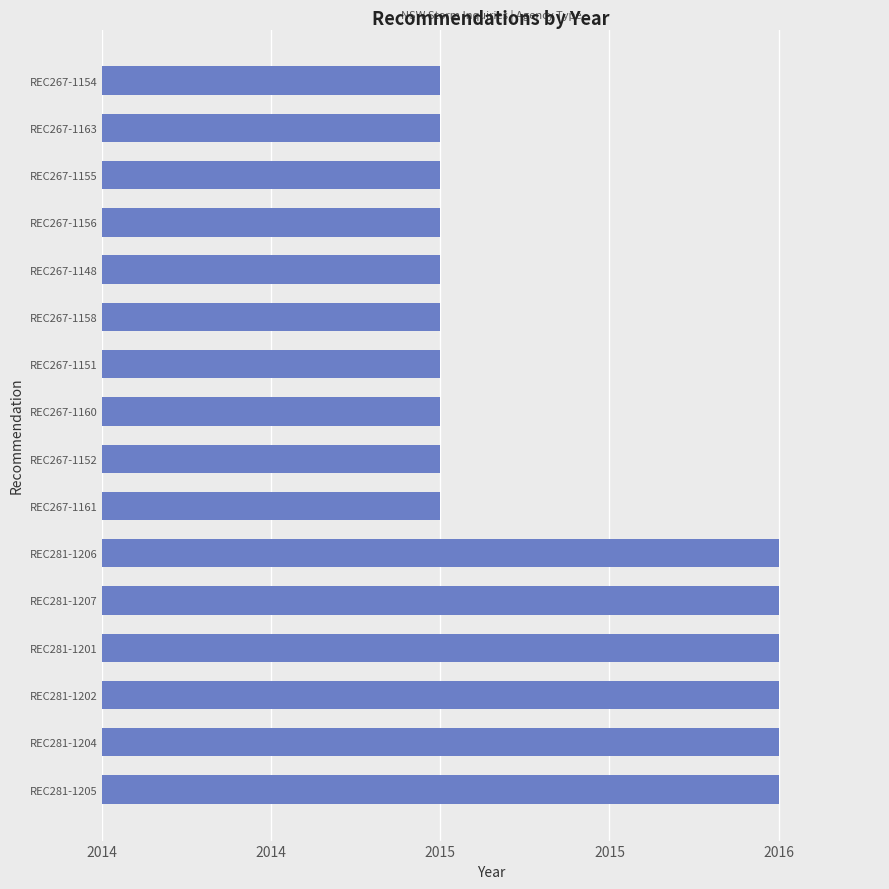

Are the bars horizontal?

Yes